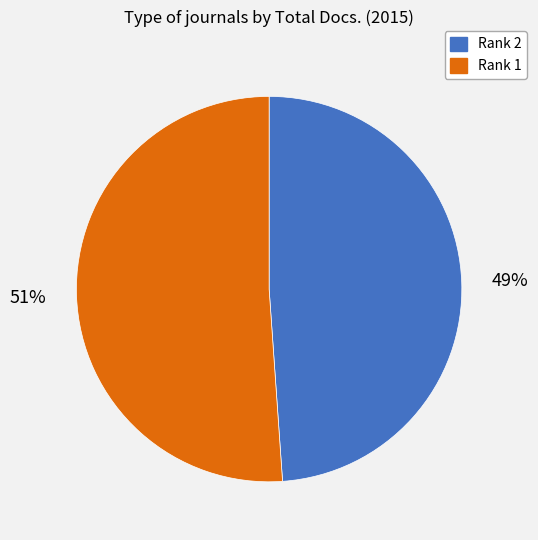

To the nearest percent, what is the average slice percentage?

50%